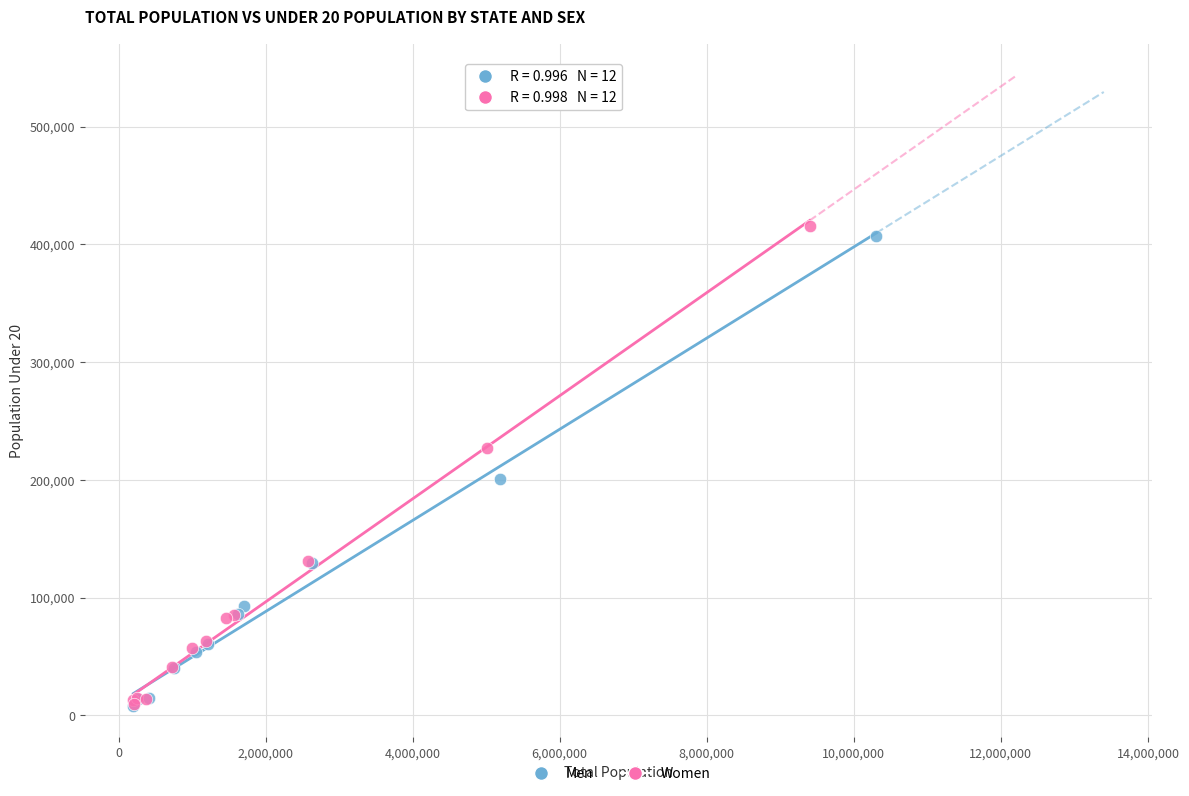

What are all the series names shown in the legend?

Men, Women